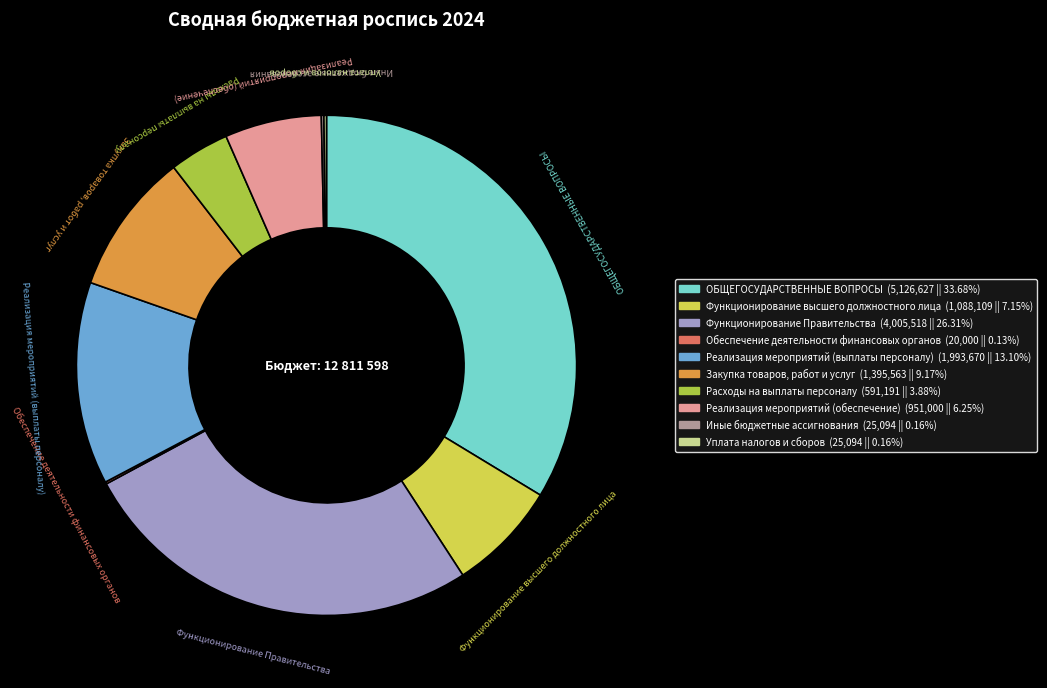

Is there a majority slice in this chart?

No